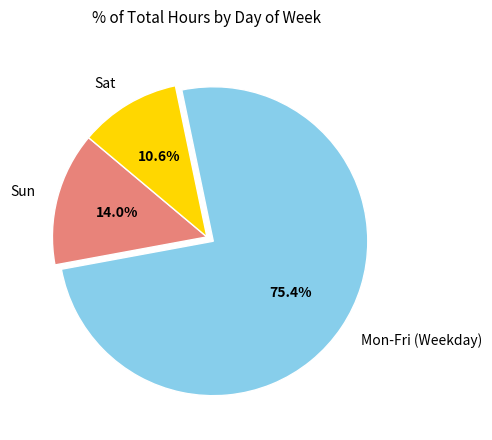

Rank the categories by value from lowest to highest.

Sat, Sun, Mon-Fri (Weekday)